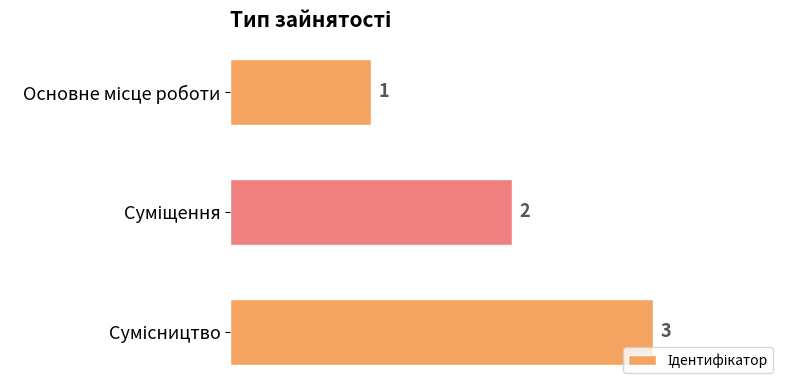

How many values are between 1 and 3?

3